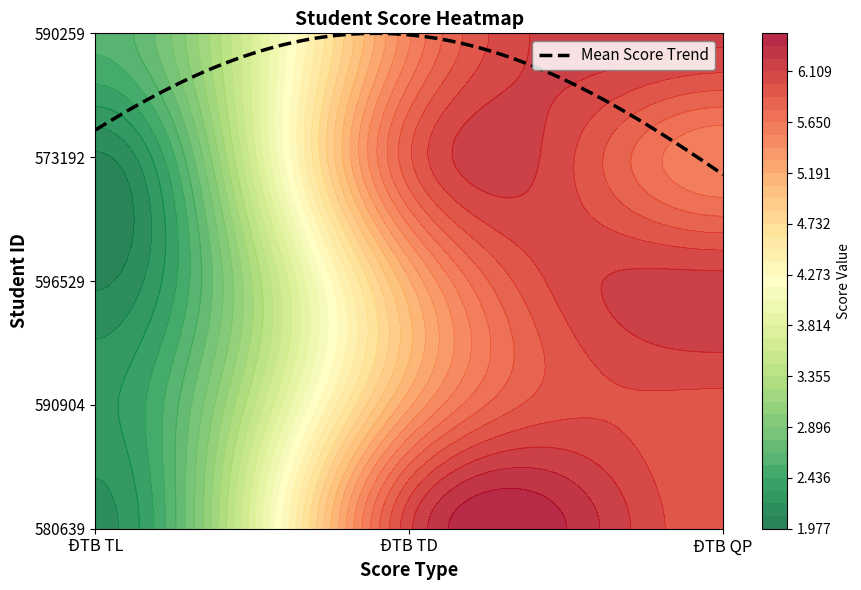

Is it true that ĐTB QP equals 5.5 at 573192?

True